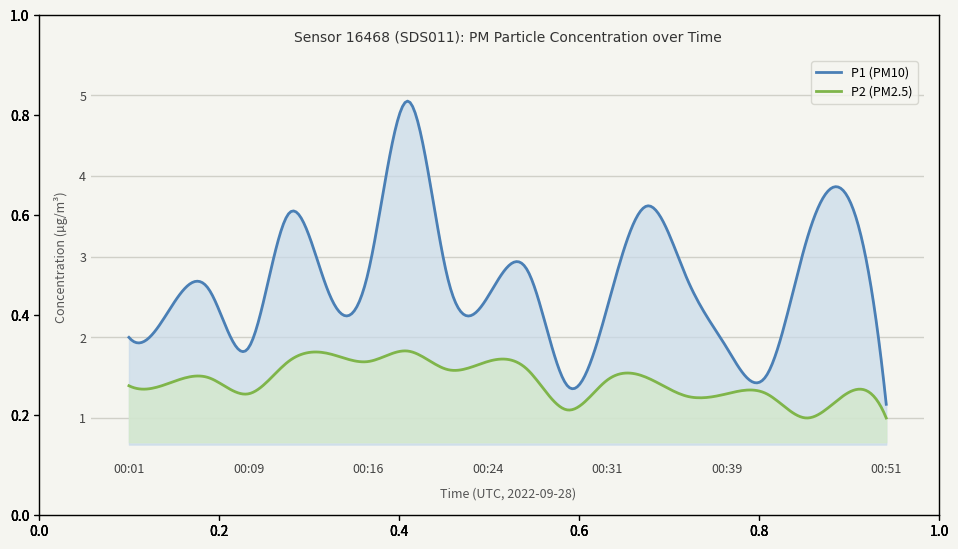

How many interior local valleys does the P2 series have?

6